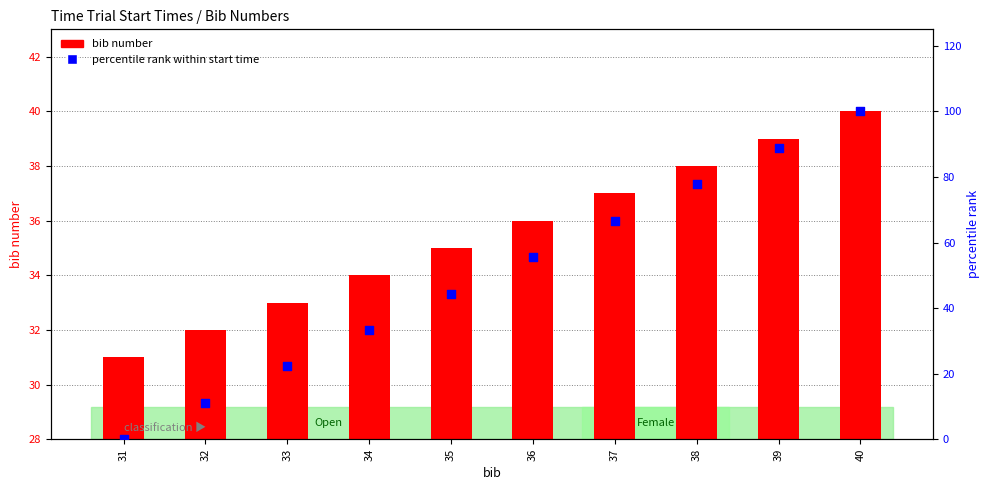

Which series contains the lowest Y value?

percentile rank within start time